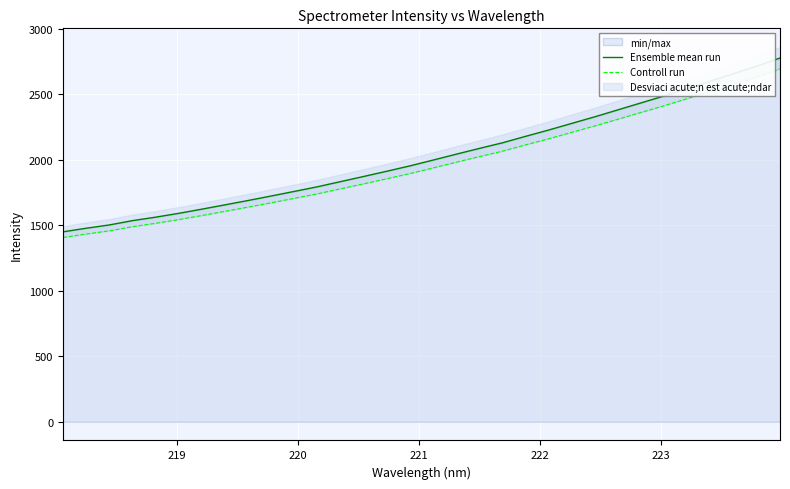

Reading right to left, list all the values displayed in this chart.

Ensemble mean run: 2778.6	2716.4	2659.6	2602.6	2545.3	2489.3	2436.3	2383.2	2330.0	2279.4	2228.7	2180.4	2130.9	2088.1	2044.0	1999.0	1954.8	1913.8	1873.8	1834.5	1795.0	1759.5	1724.4	1690.0	1656.8	1623.7	1591.8	1562.4	1536.0	1503.1	1477.9	1450.4
Controll run: 2695.2	2634.9	2579.8	2524.6	2468.9	2414.7	2363.2	2311.7	2260.1	2211.0	2161.8	2115.0	2067.0	2025.4	1982.7	1939.0	1896.1	1856.3	1817.6	1779.4	1741.1	1706.7	1672.7	1639.3	1607.1	1575.0	1544.0	1515.5	1489.9	1458.0	1433.6	1406.9